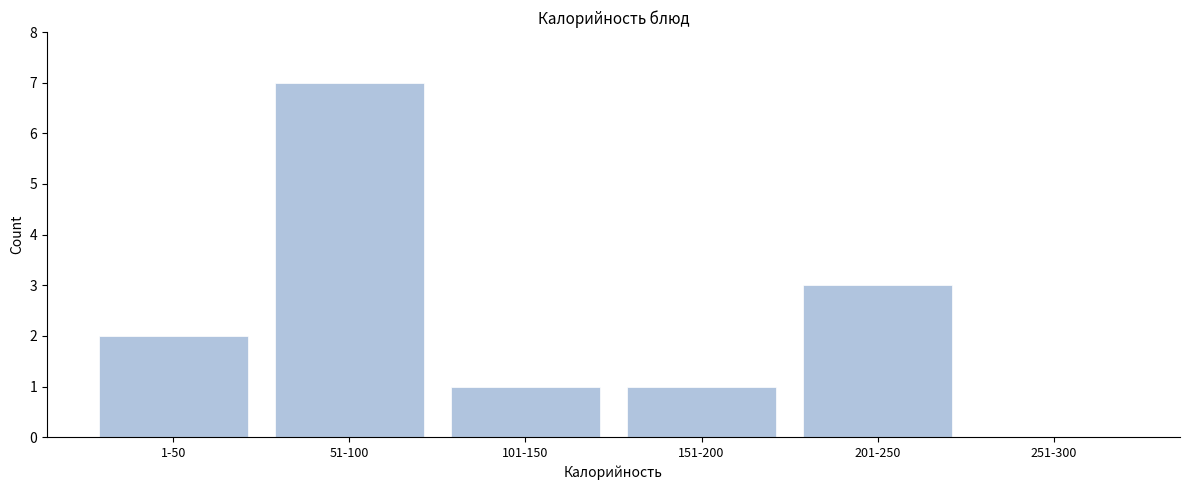

Reading left to right, extract all data points from this chart.

1-50=2	51-100=7	101-150=1	151-200=1	201-250=3	251-300=0